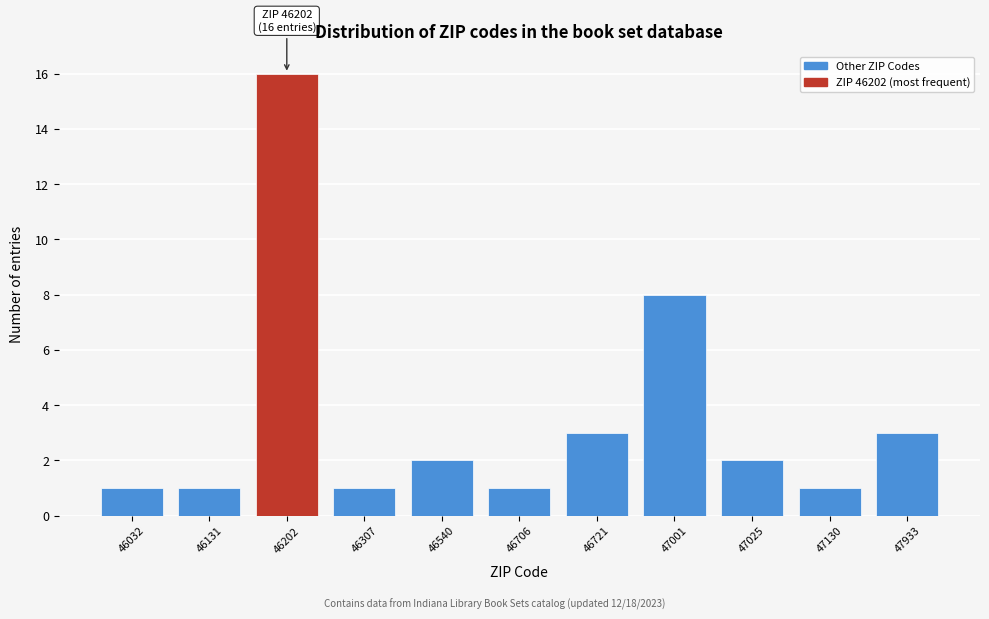

Reading left to right, extract all data points from this chart.

46032=1	46131=1	46202=16	46307=1	46540=2	46706=1	46721=3	47001=8	47025=2	47130=1	47933=3